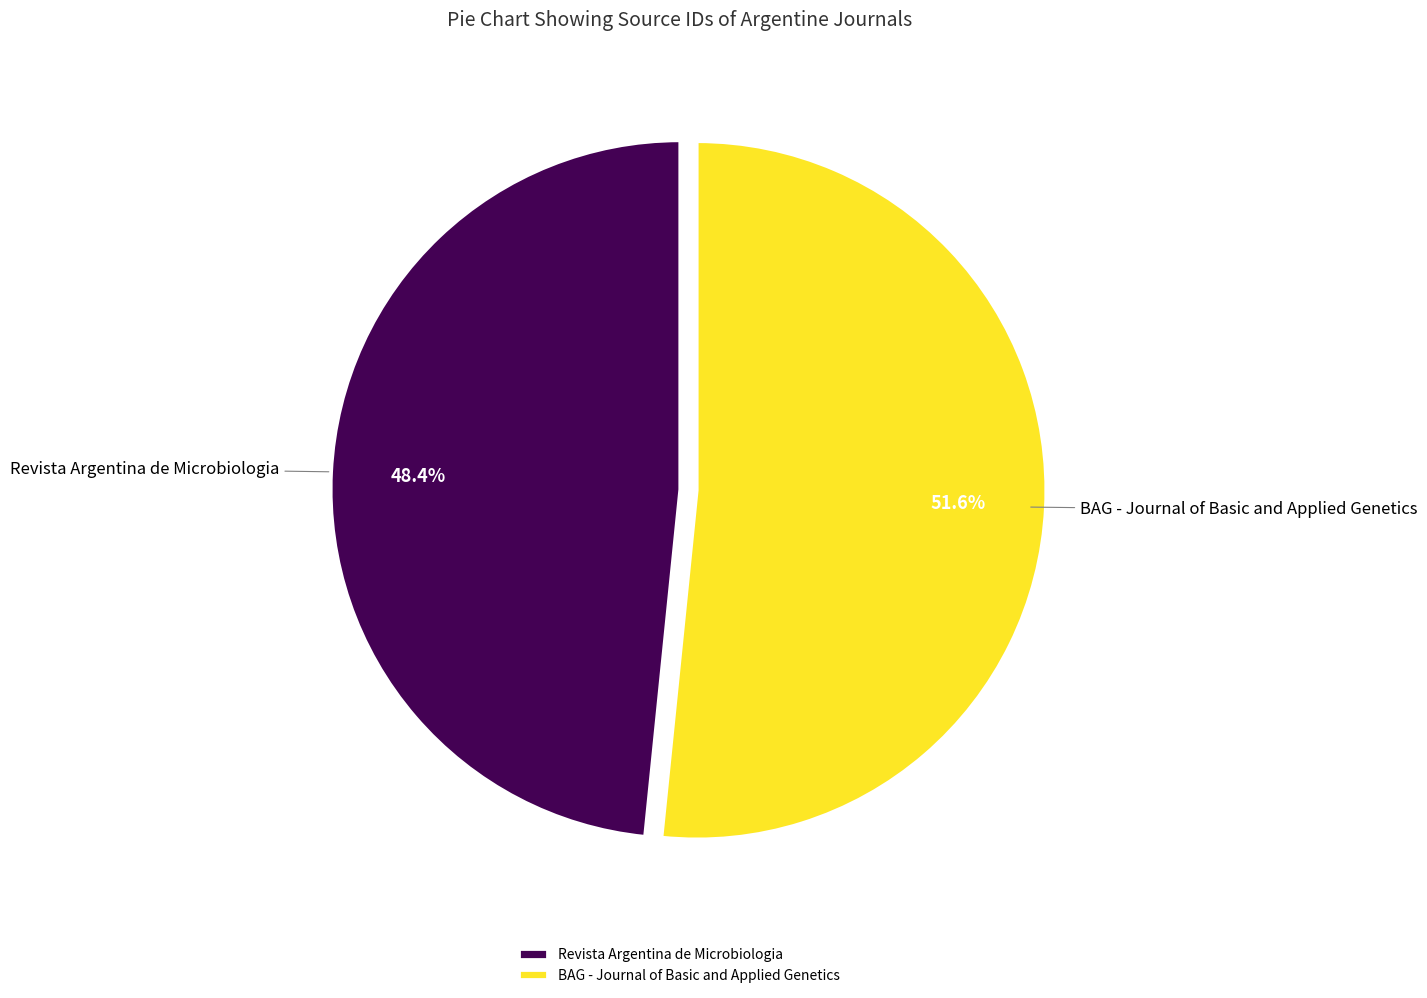

What portion of the pie excludes BAG - Journal of Basic and Applied Genetics?

48.4%